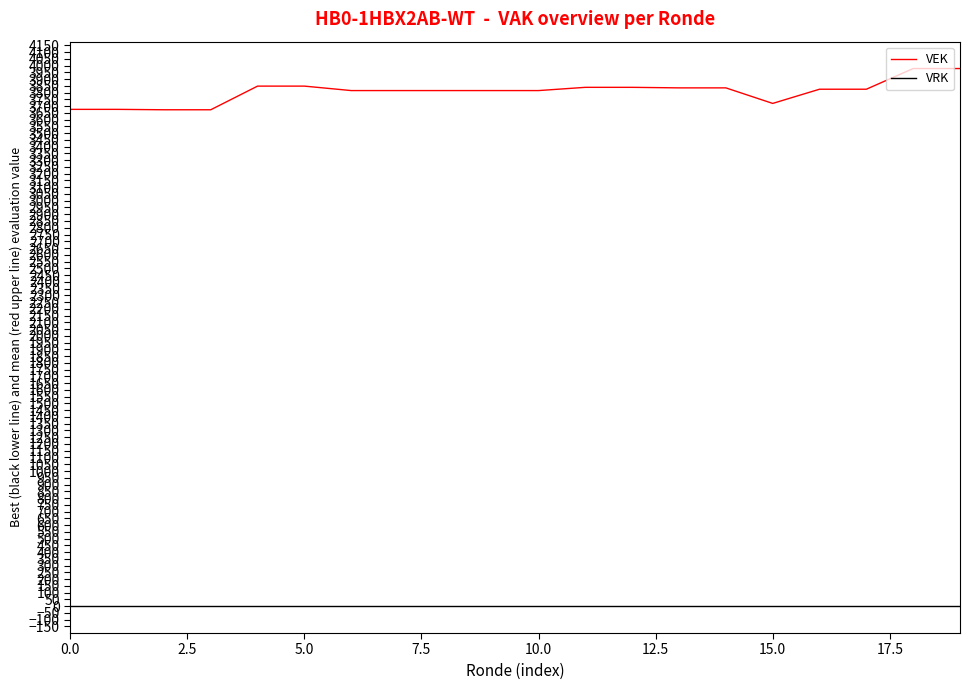

Which series has the largest range (max minus min)?

VEK